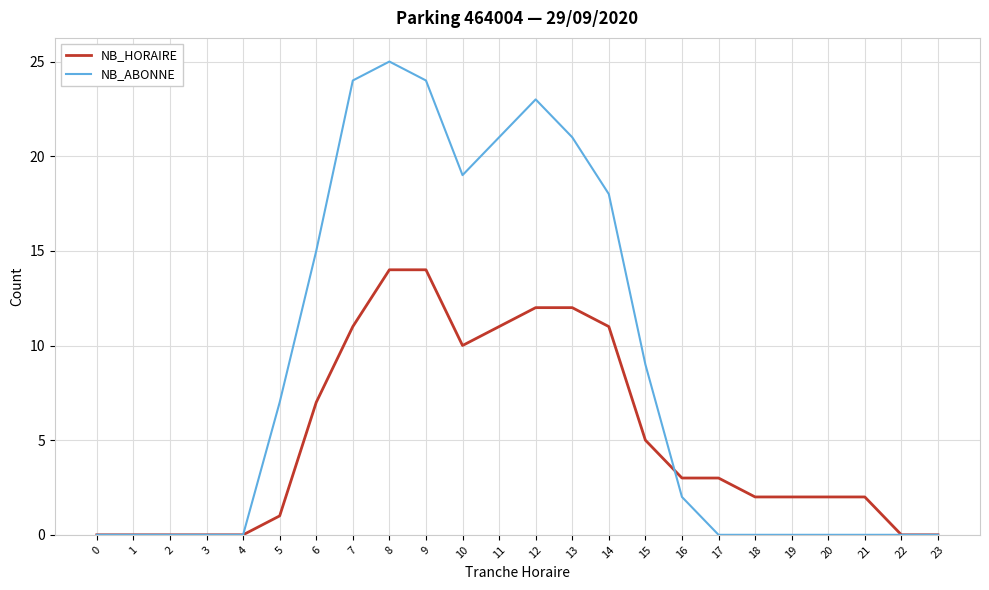

Which series has the widest spread of values?

NB_ABONNE